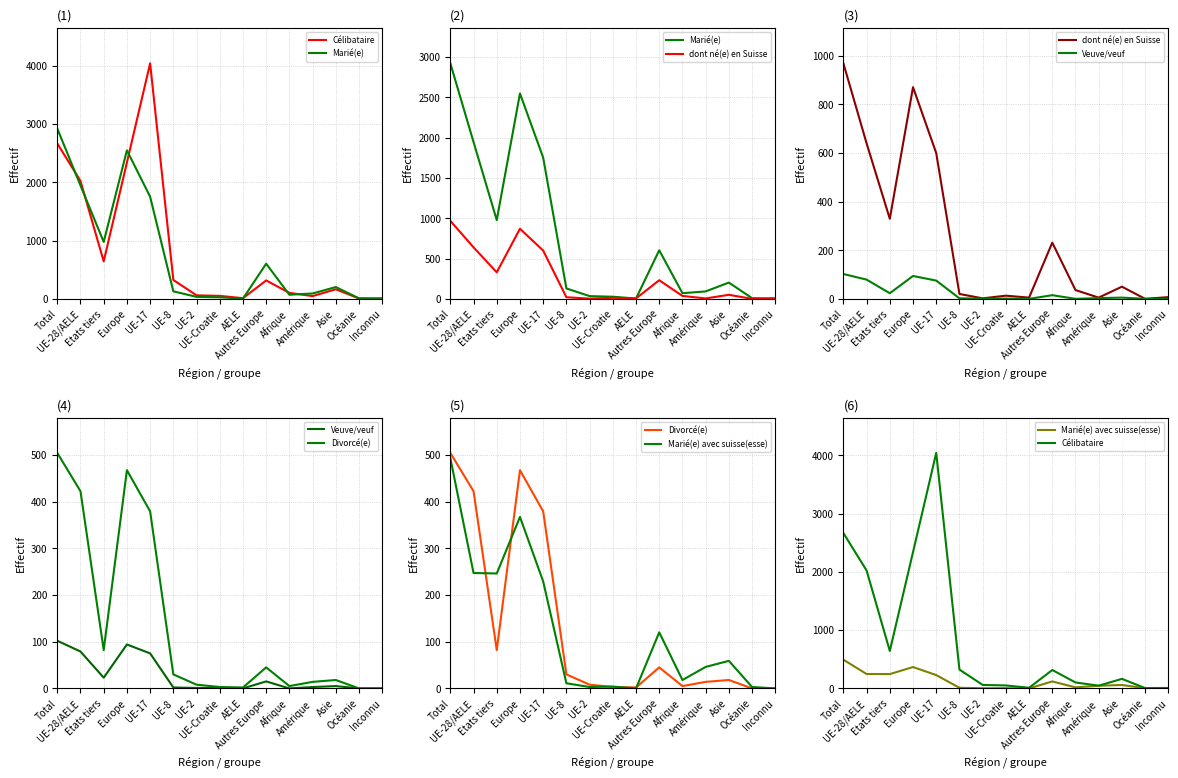

Rank the series at Afrique from lowest to highest value.

Veuve/veuf, Divorcé(e), Marié(e) avec suisse(esse), dont né(e) en Suisse, Marié(e), Célibataire